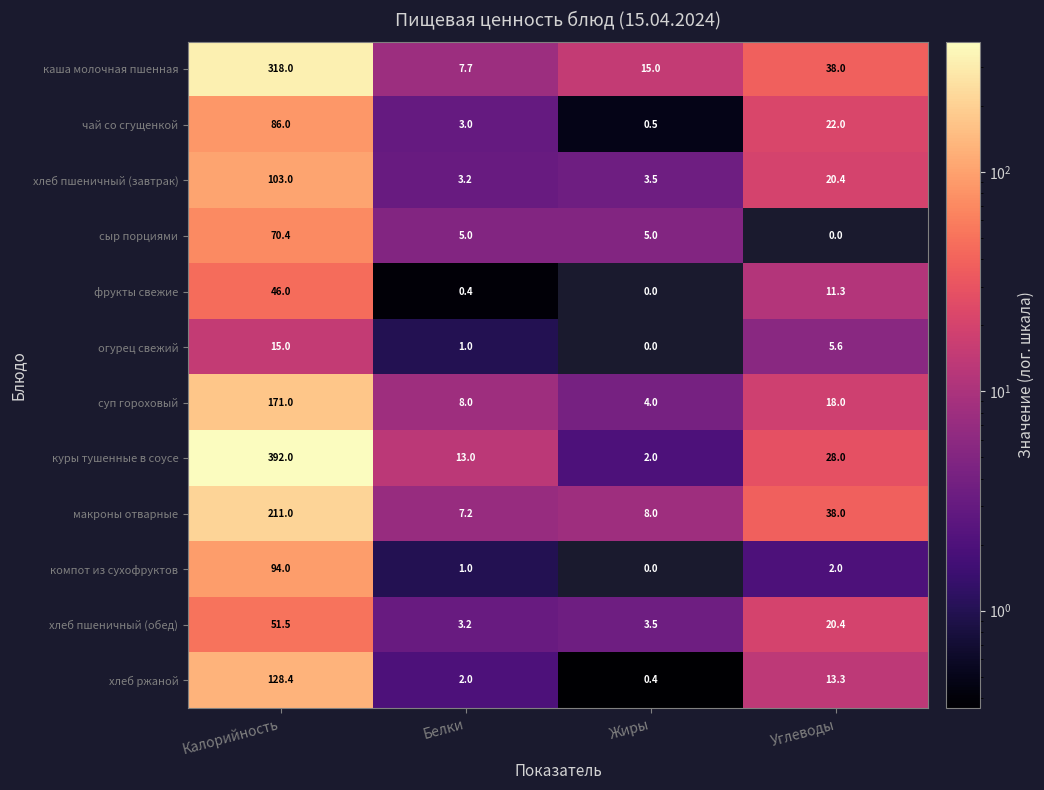

Is it true that сыр порциями equals 5.0 at Жиры?

True